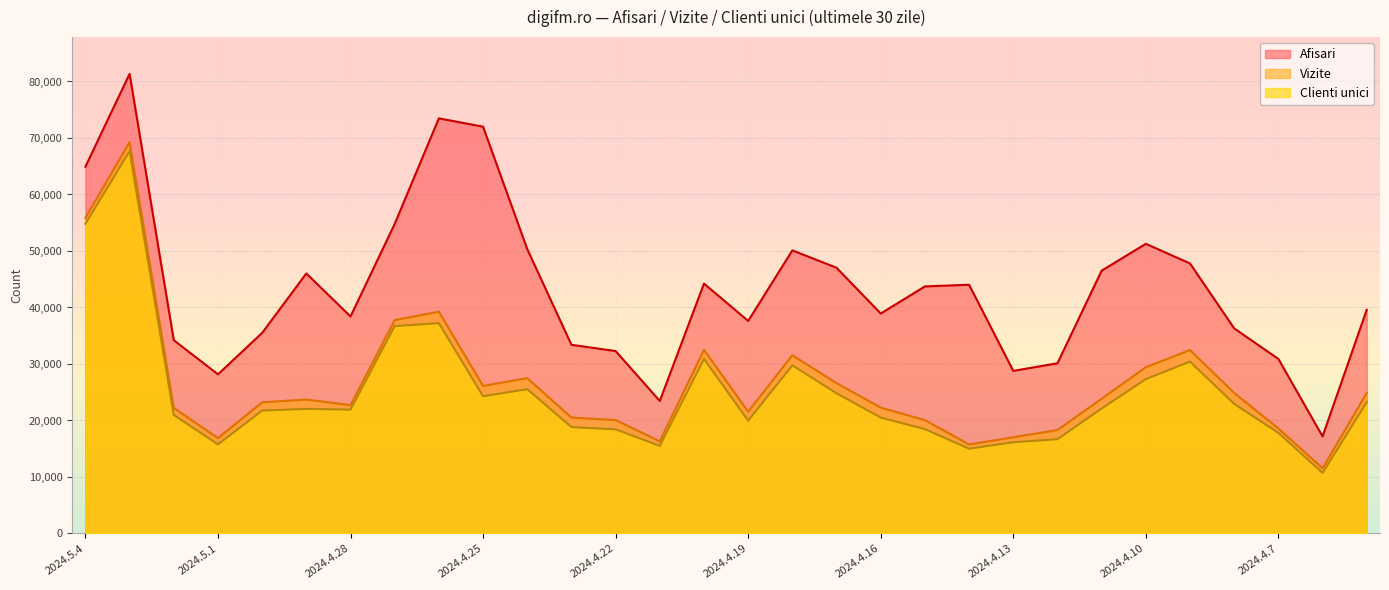

The Clienti unici series shows 35002 at 2024.5.2. True or false?

False